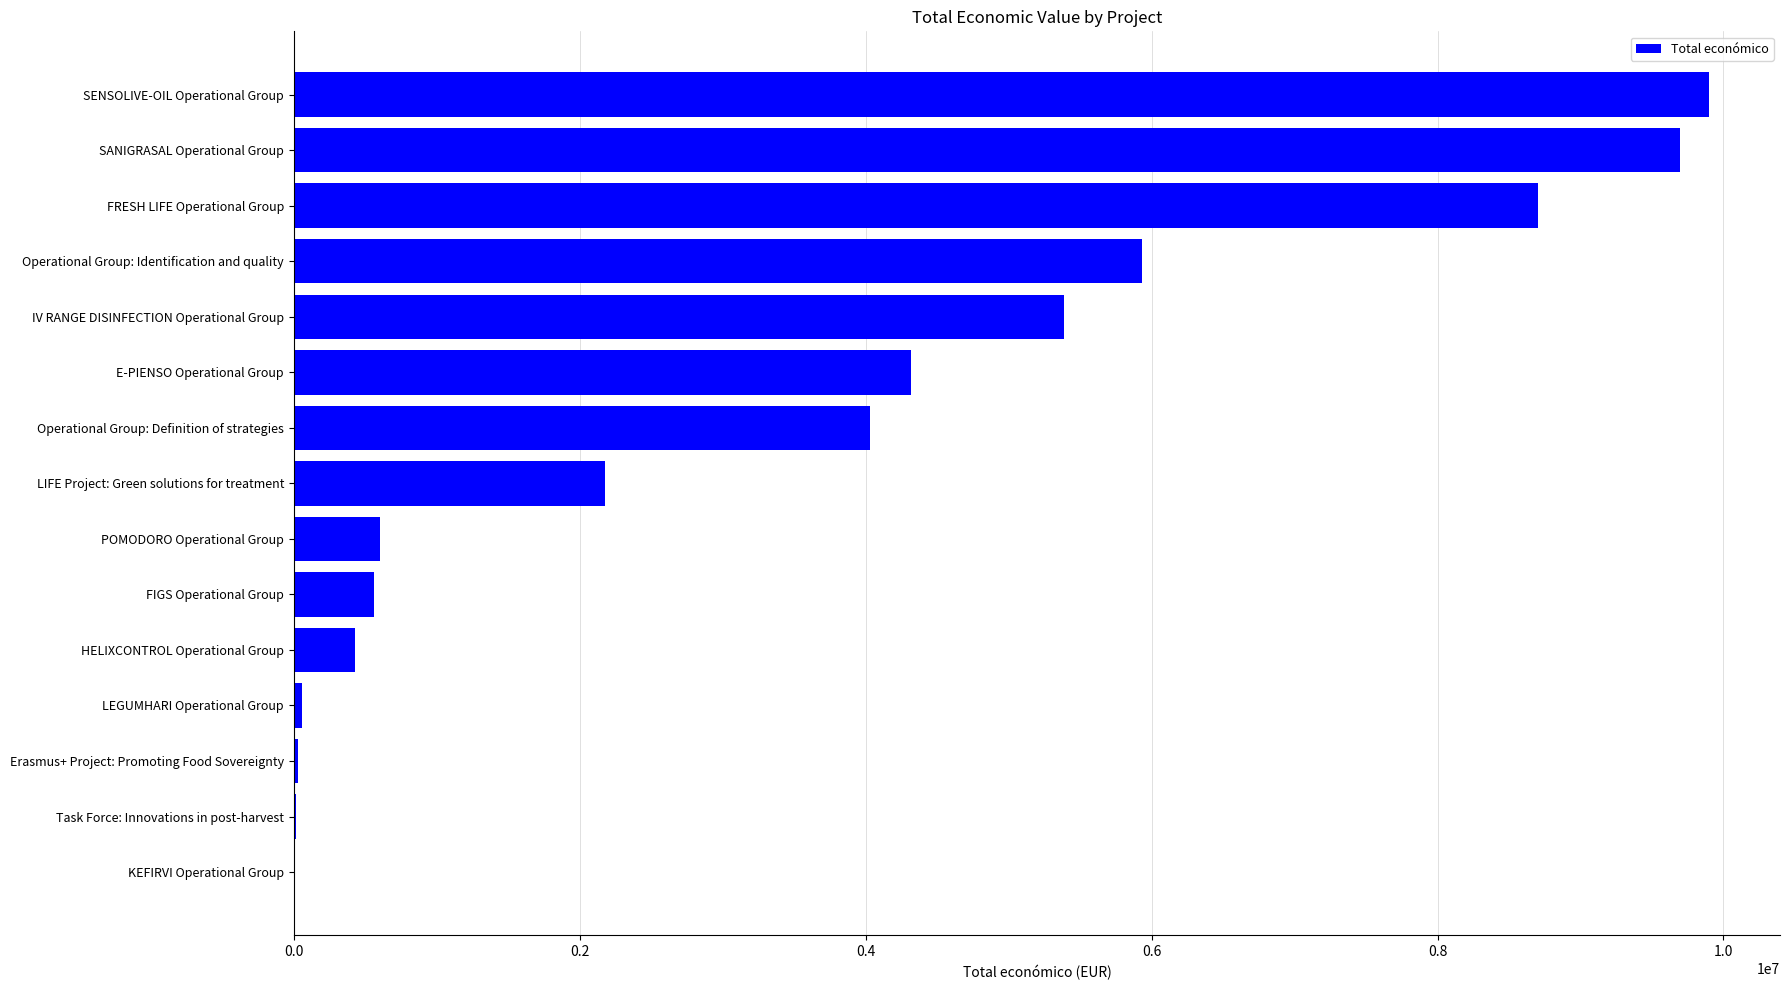

Count the number of data series in this chart.

1